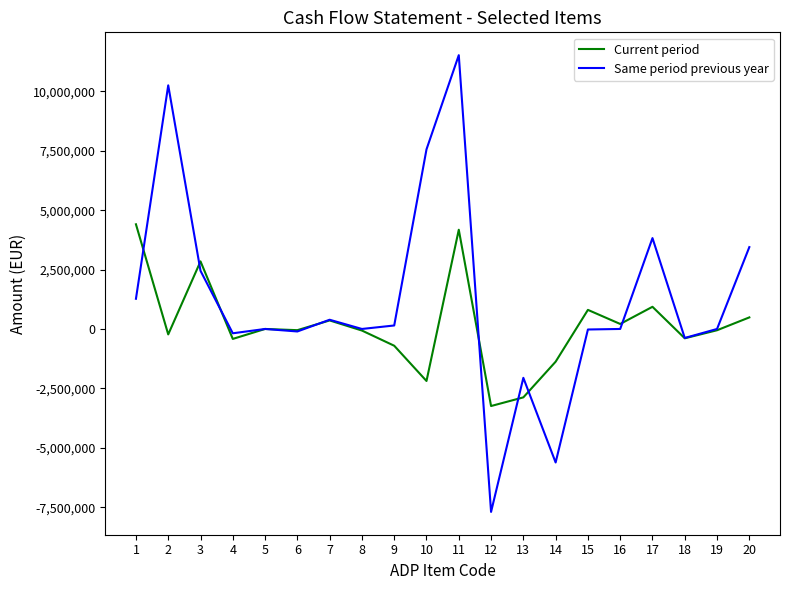

Count the number of data series in this chart.

2